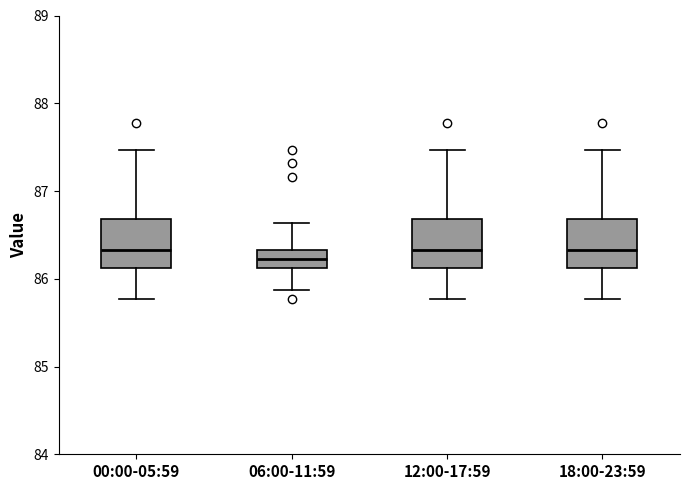

Reading left to right, transcribe this box plot: for each box, give where its median line is, the range the box spans, and where its two whiskers end, as read against the y-axis. The values are not printed on the chart, so give them approximately, as read against the axis.

00:00-05:59: median 86.3, box 86.1 to 86.7, whiskers 85.8 to 87.5
06:00-11:59: median 86.2, box 86.1 to 86.3, whiskers 85.9 to 86.6
12:00-17:59: median 86.3, box 86.1 to 86.7, whiskers 85.8 to 87.5
18:00-23:59: median 86.3, box 86.1 to 86.7, whiskers 85.8 to 87.5